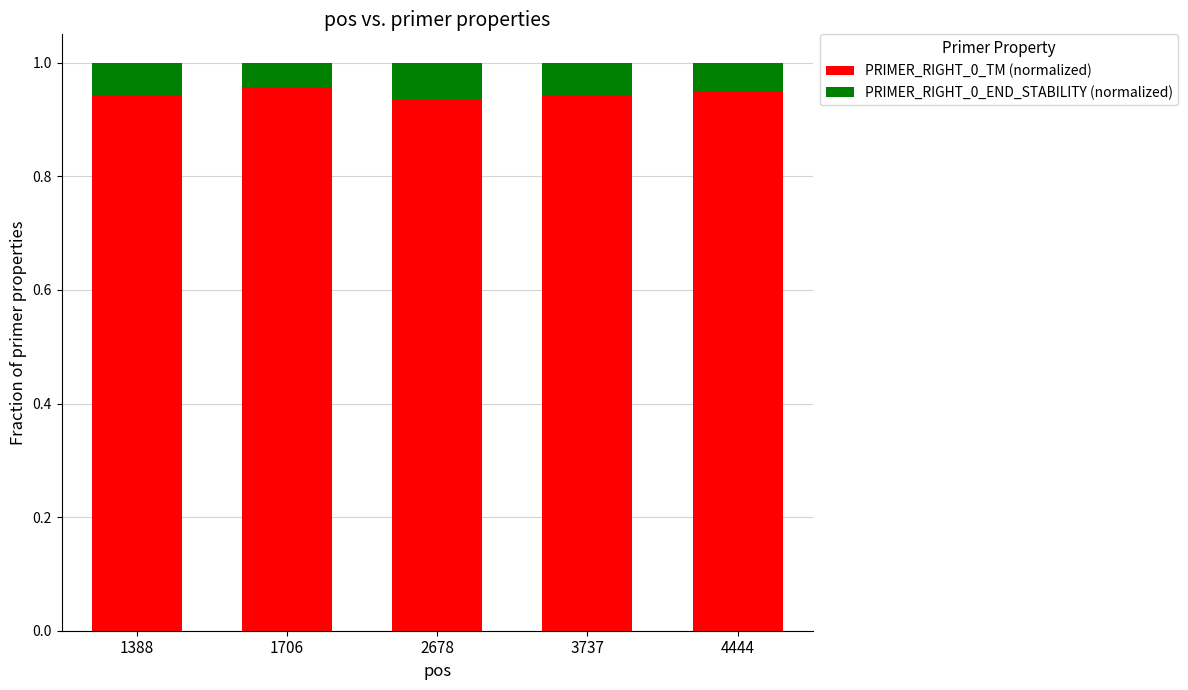

The value of PRIMER_RIGHT_0_TM (normalized) at 4444 is 1.6. True or false?

False